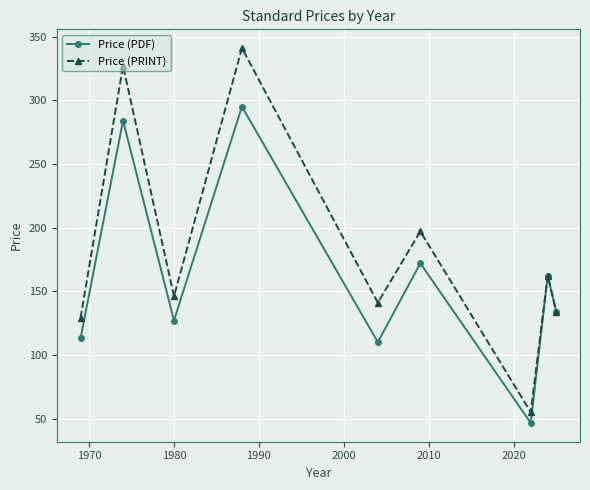

Reading left to right, transcribe all the data shown in this chart.

Price (PDF): 113.0	284.0	127.0	295.0	110.0	172.0	46.5	162.2	134.0
Price (PRINT): 129.0	327.0	146.0	341.0	141.0	197.0	55.0	162.2	134.0